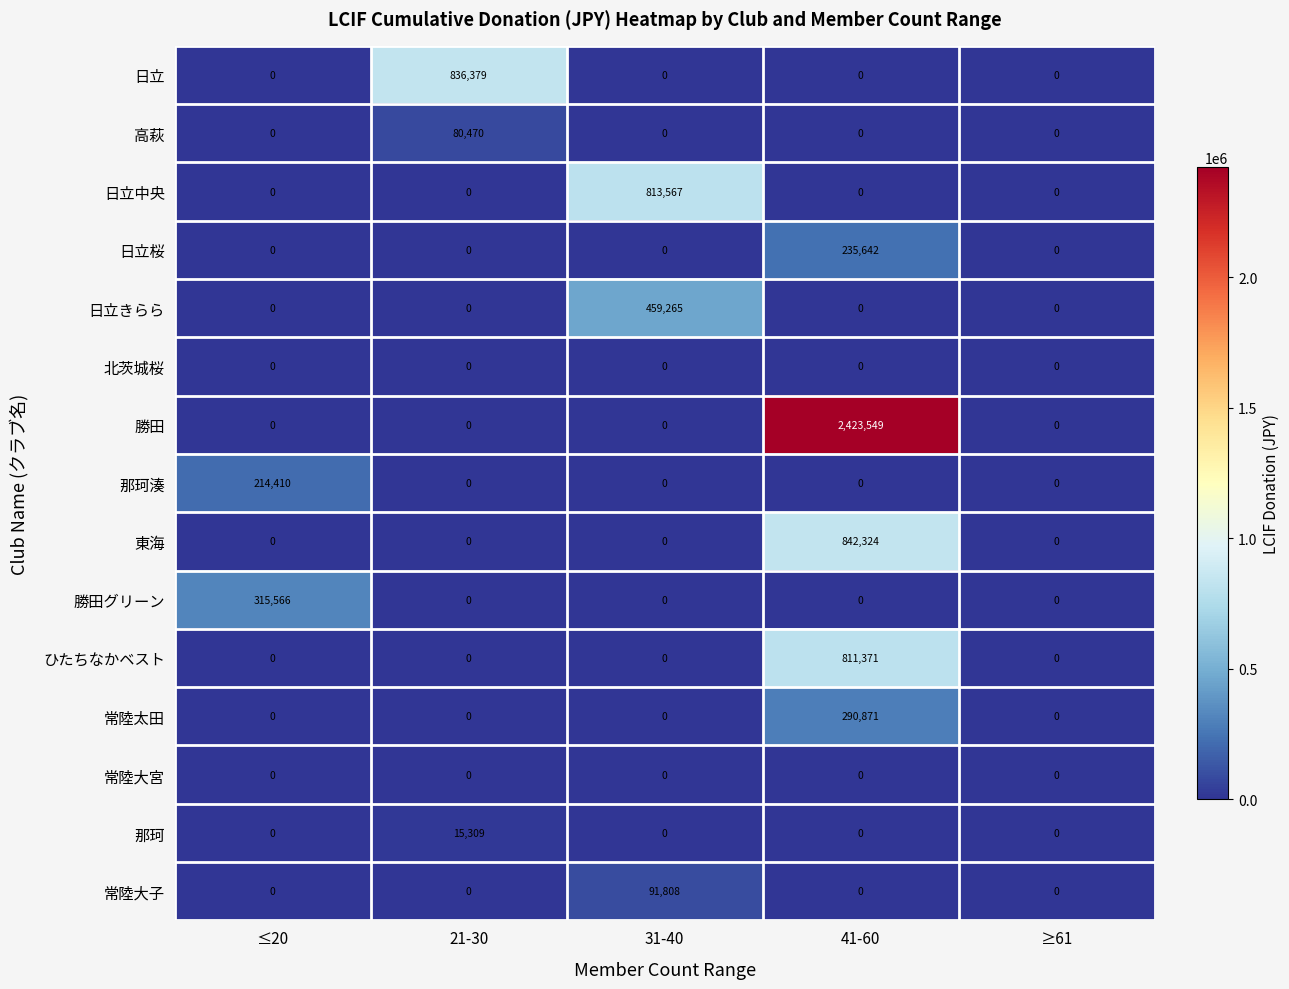

At which category does the chart reach its peak across all series?

41-60